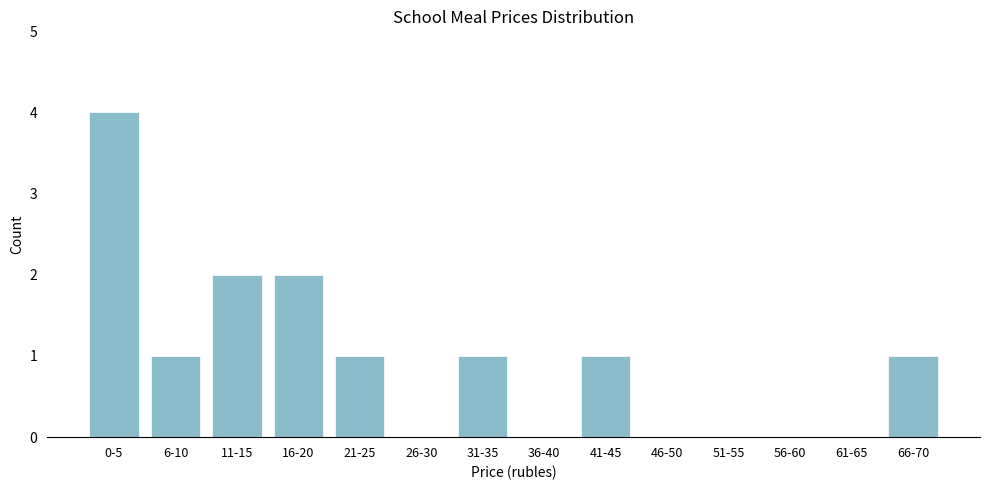

Reading left to right, transcribe all the data shown in this chart.

0-5=4	6-10=1	11-15=2	16-20=2	21-25=1	26-30=0	31-35=1	36-40=0	41-45=1	46-50=0	51-55=0	56-60=0	61-65=0	66-70=1